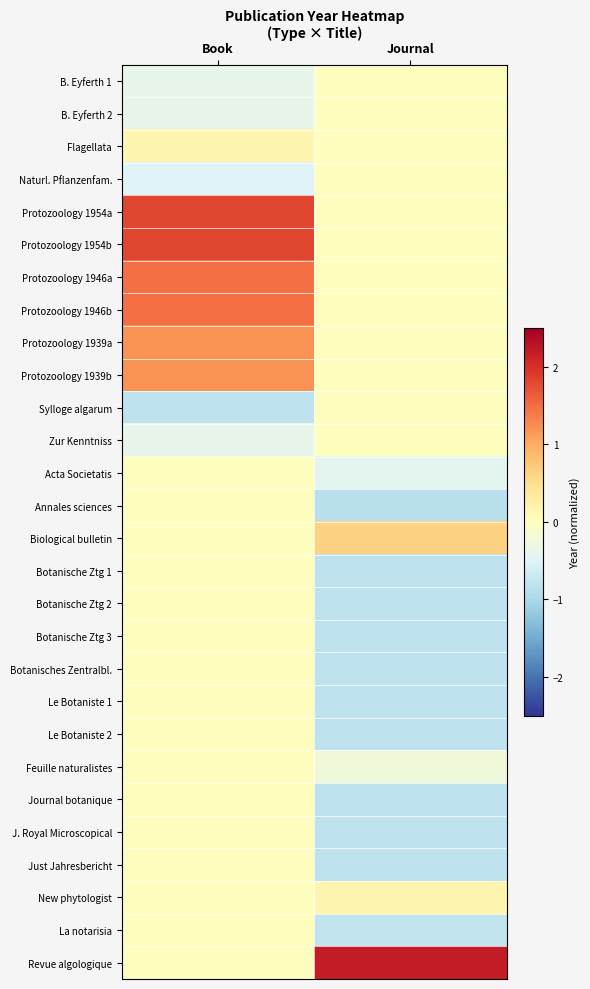

Rank the series by their maximum value, from lowest to highest.

B. Eyferth 1, B. Eyferth 2, Naturl. Pflanzenfam., Sylloge algarum, Zur Kenntniss, Acta Societatis, Annales sciences, Botanische Ztg 1, Botanische Ztg 2, Botanische Ztg 3, Botanisches Zentralbl., Le Botaniste 1, Le Botaniste 2, Feuille naturalistes, Journal botanique, J. Royal Microscopical, Just Jahresbericht, La notarisia, Flagellata, New phytologist, Biological bulletin, Protozoology 1939a, Protozoology 1939b, Protozoology 1946a, Protozoology 1946b, Protozoology 1954a, Protozoology 1954b, Revue algologique